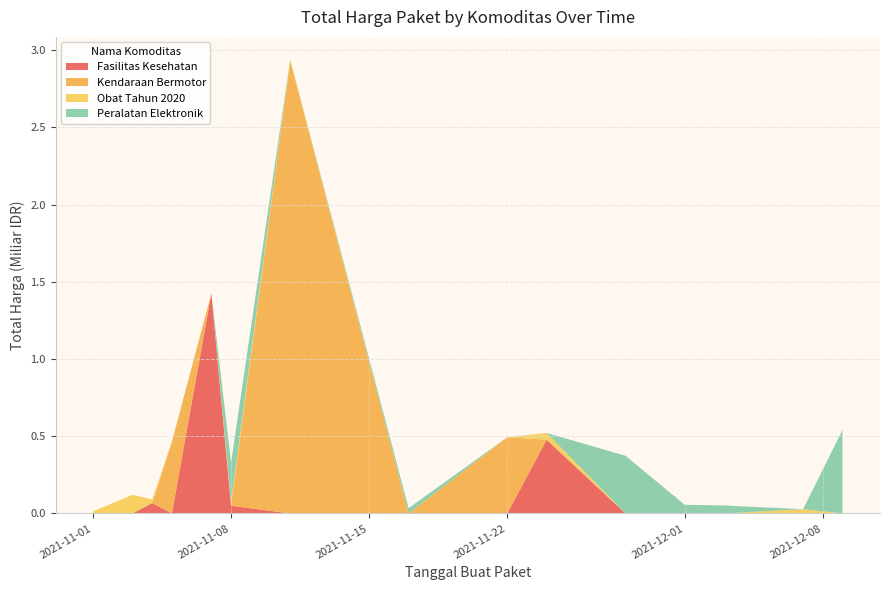

Reading left to right, list all the values displayed in this chart.

1425867900	49730040	477600000	34000000	32441200	577875	464002100	39440000	2892122000	493000000	19175000	18900000	9180000	15513960	7401240	333600	78000	98772570	2772000	265000	4672200	182000	8742500	5129000	12453900	43859200	23653000	27412000	250350000	4350000	34292000	373404000	56152800	51601000	541071000